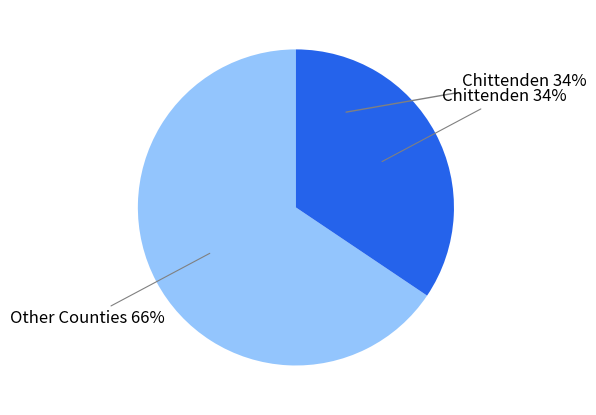

Is it true that Washington is 3% of the pie?

False